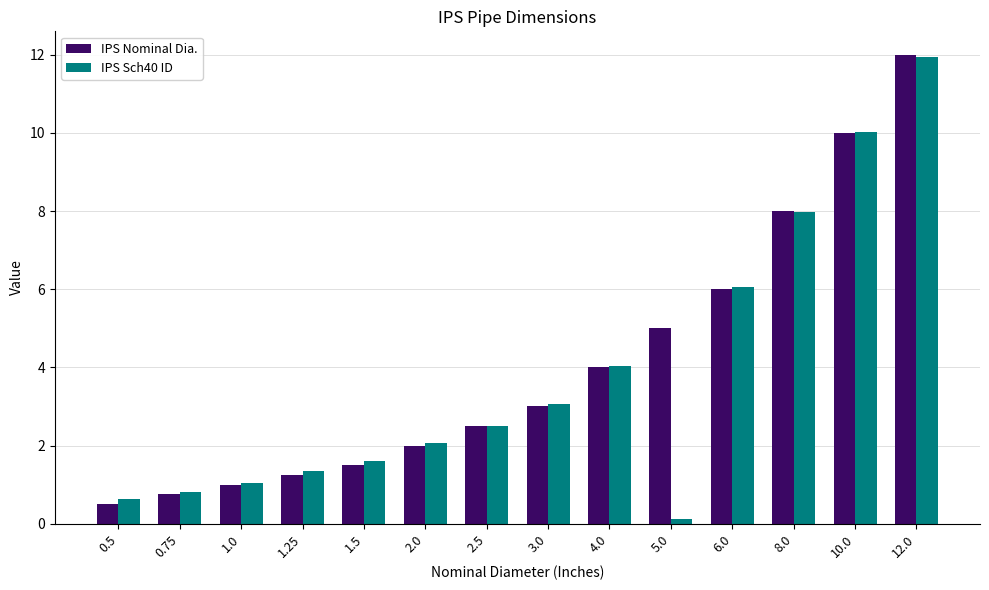

Which series changed the most between 1.0 and 1.5?

IPS Sch40 ID